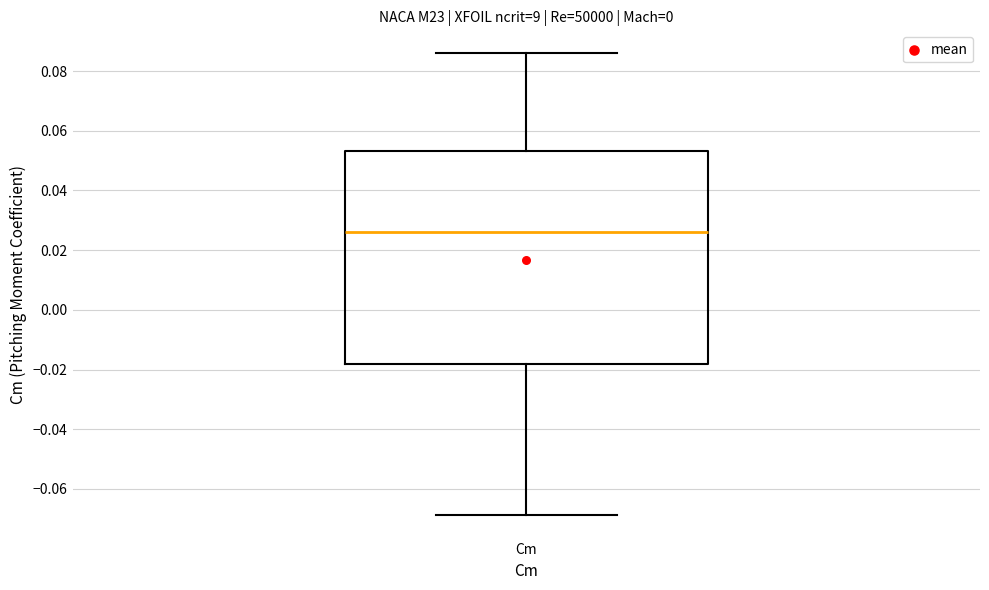

Transcribe this box plot: give where the median line is, the range the box spans, and where the two whiskers end, as read against the y-axis. The values are not printed on the chart, so give them approximately, as read against the axis.

median 0.026, box -0.018 to 0.054, whiskers -0.068 to 0.086